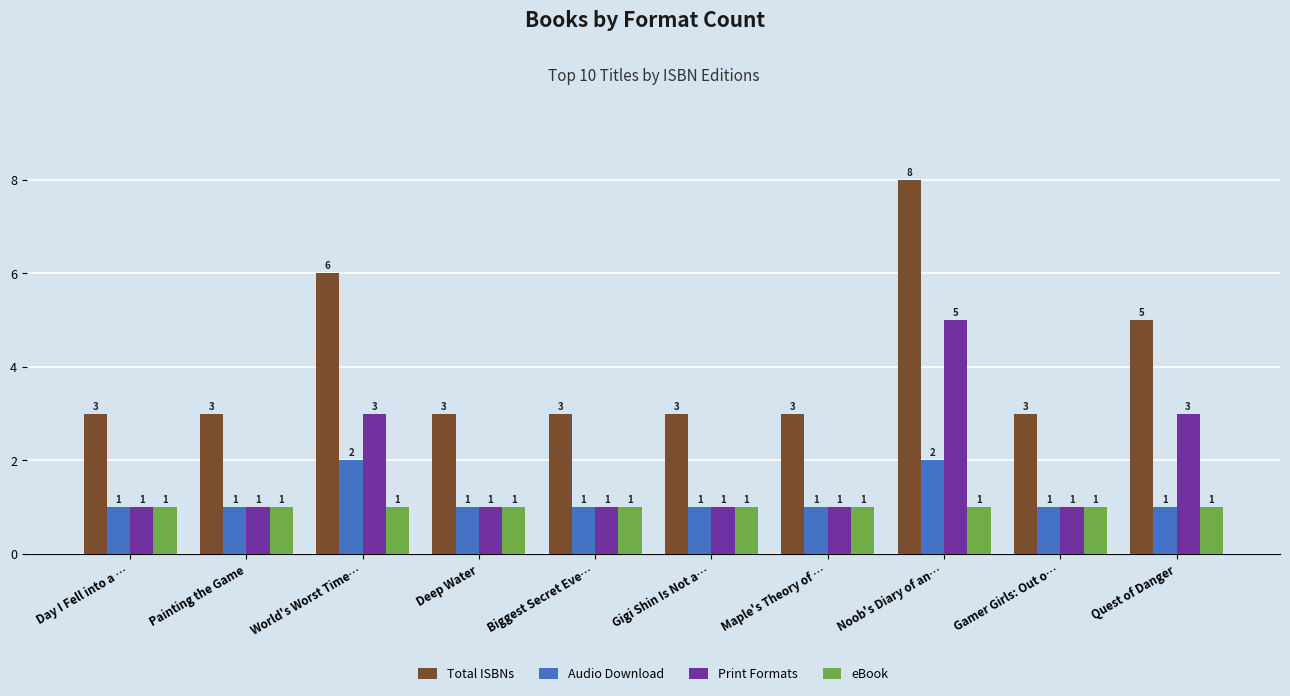

How many Audio Download values are between 1 and 2?

10